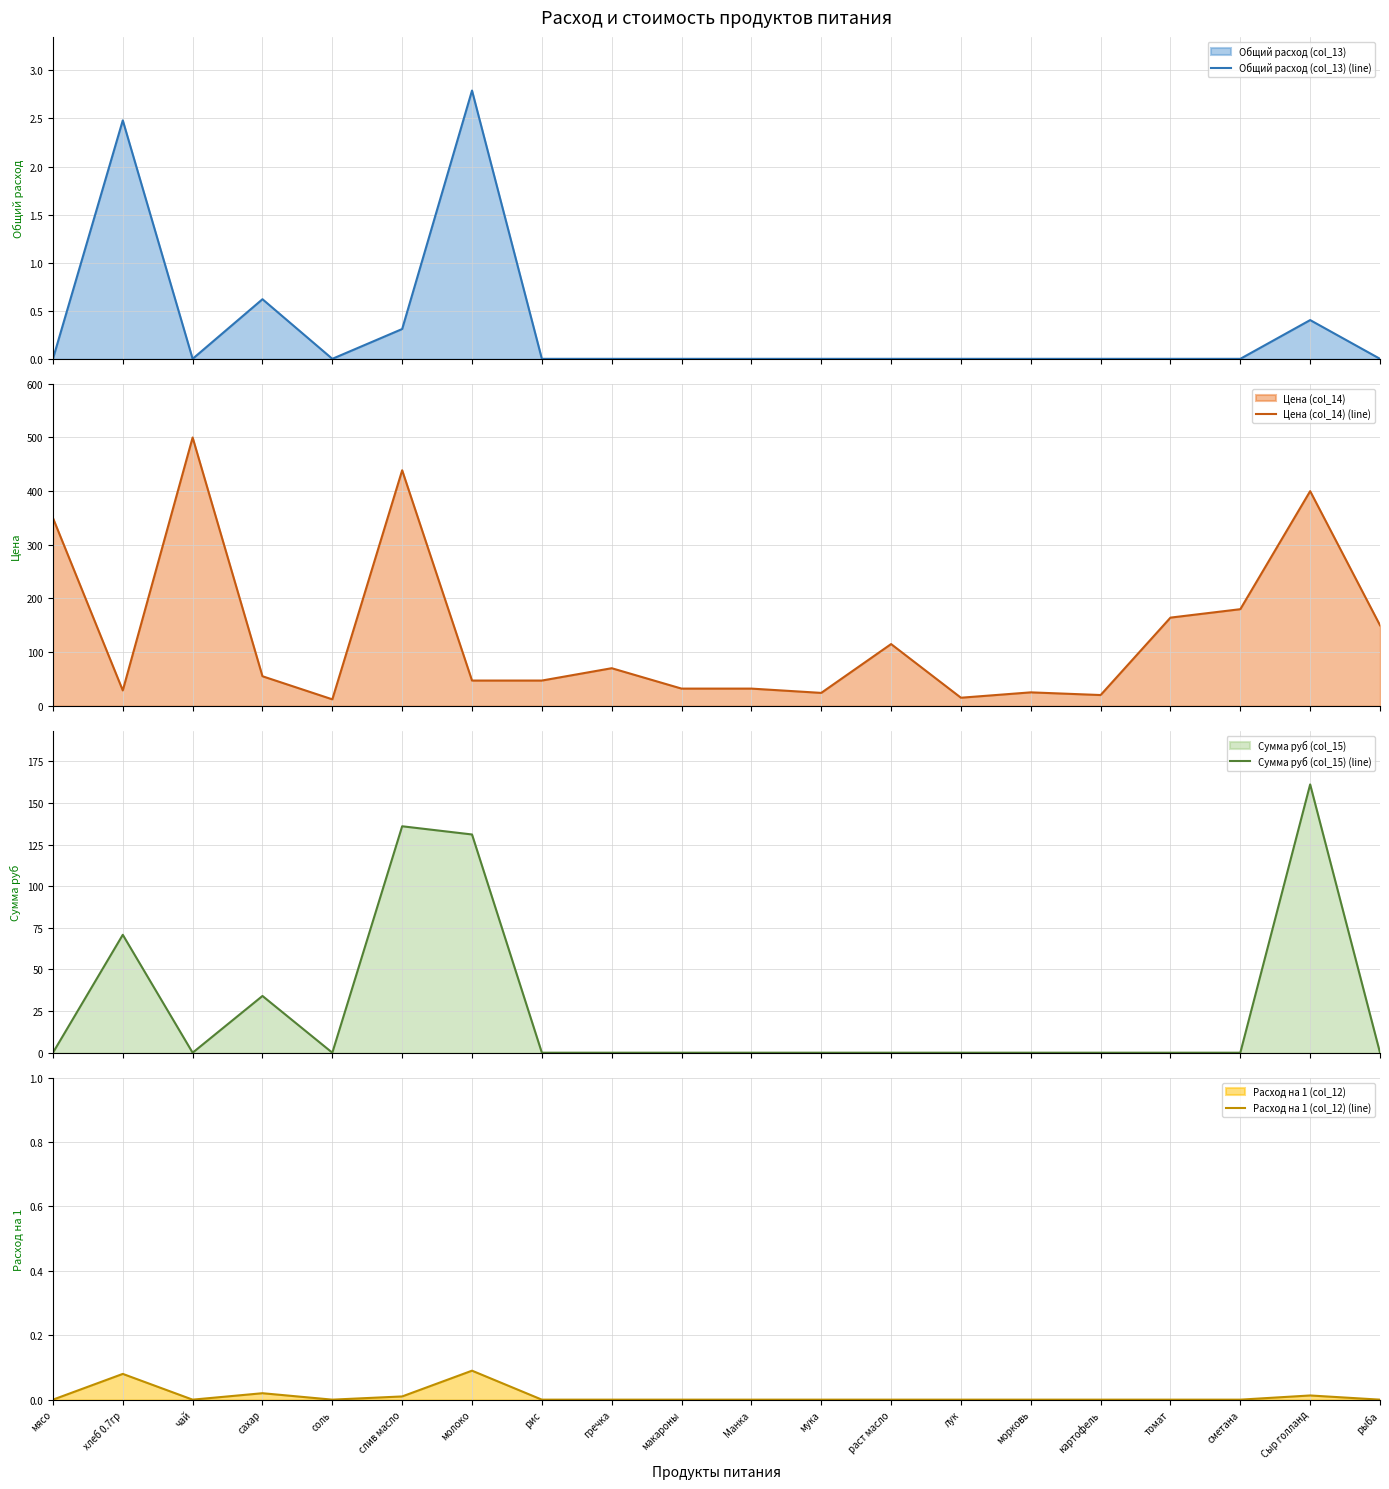

At which category does Сумма руб (col_15) (line) reach its first local peak?

хлеб 0.7гр